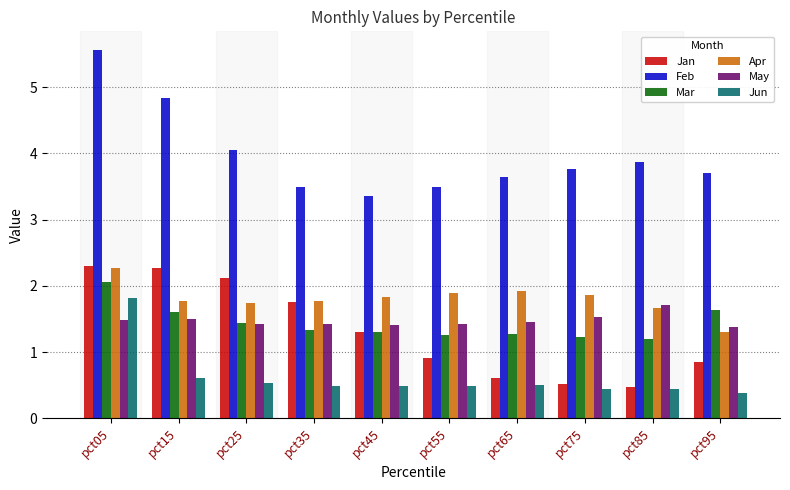

Which series has the widest spread of values?

Feb